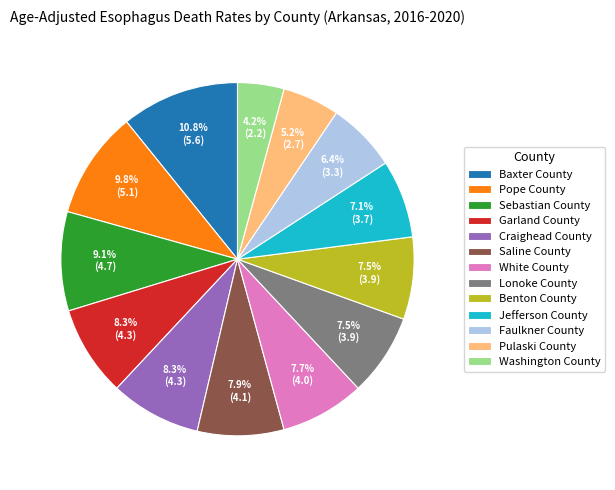

To the nearest percent, what is the combined percentage of Washington County and Lonoke County?

12%